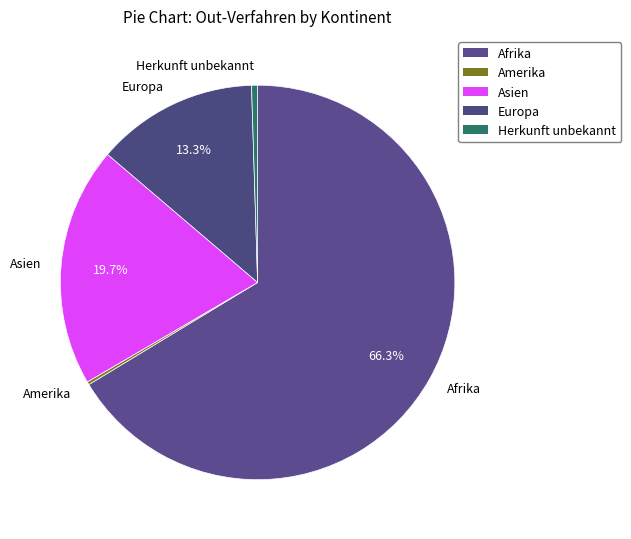

Combined, do Herkunft unbekannt and Europa account for over 50%?

No